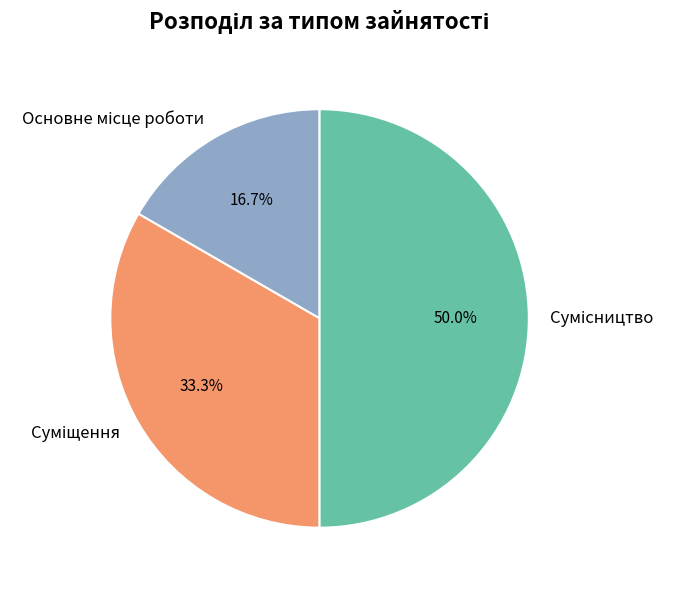

What percentage is the Основне місце роботи slice, to the nearest percent?

17%